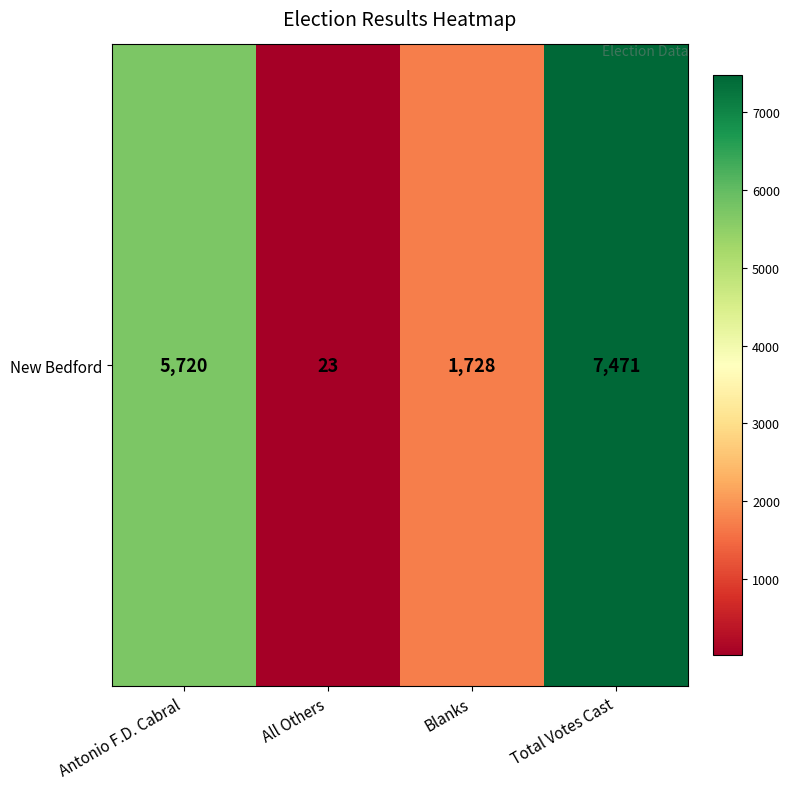

Is it true that the value at All Others is 23?

True